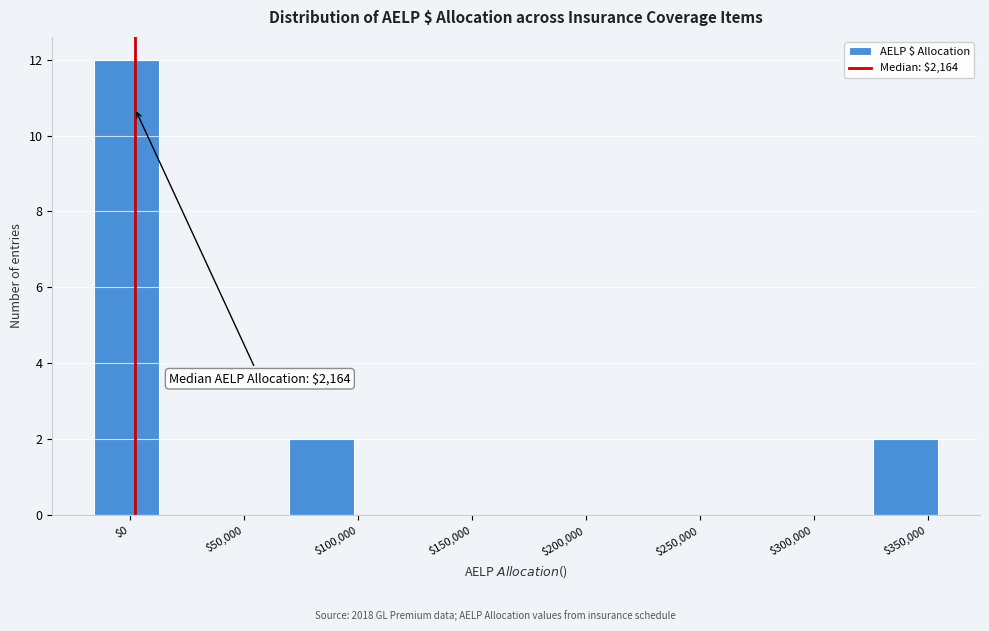

Over which range of the x-axis is the bar tallest?

-15000 to 15000